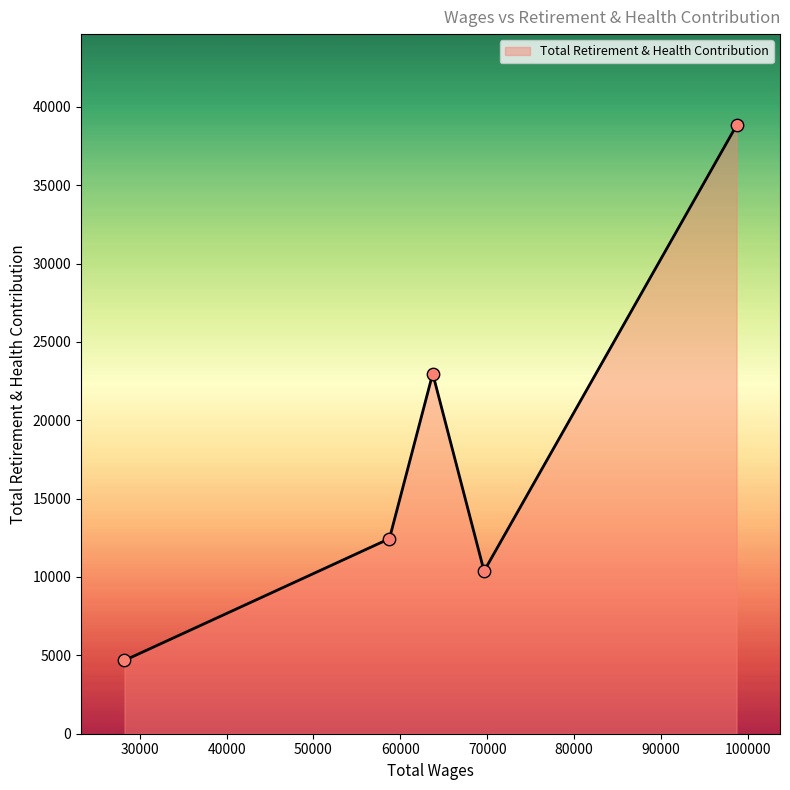

What is the sum of all values?

89297